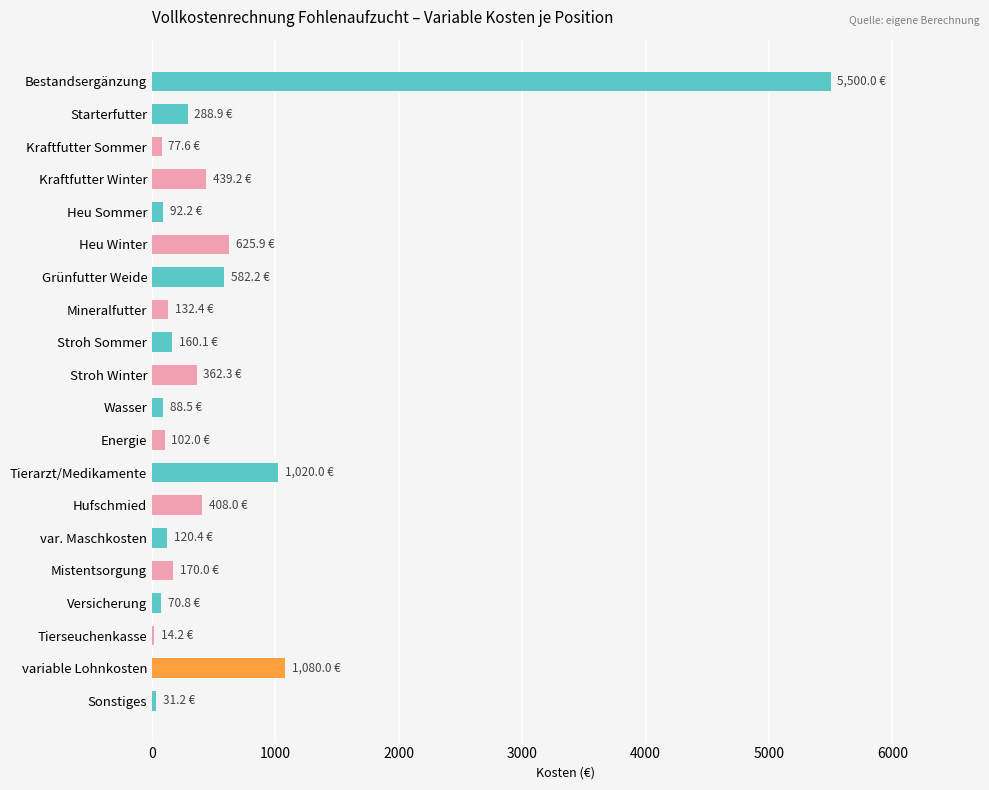

Between variable Lohnkosten and Energie, which is larger?

variable Lohnkosten